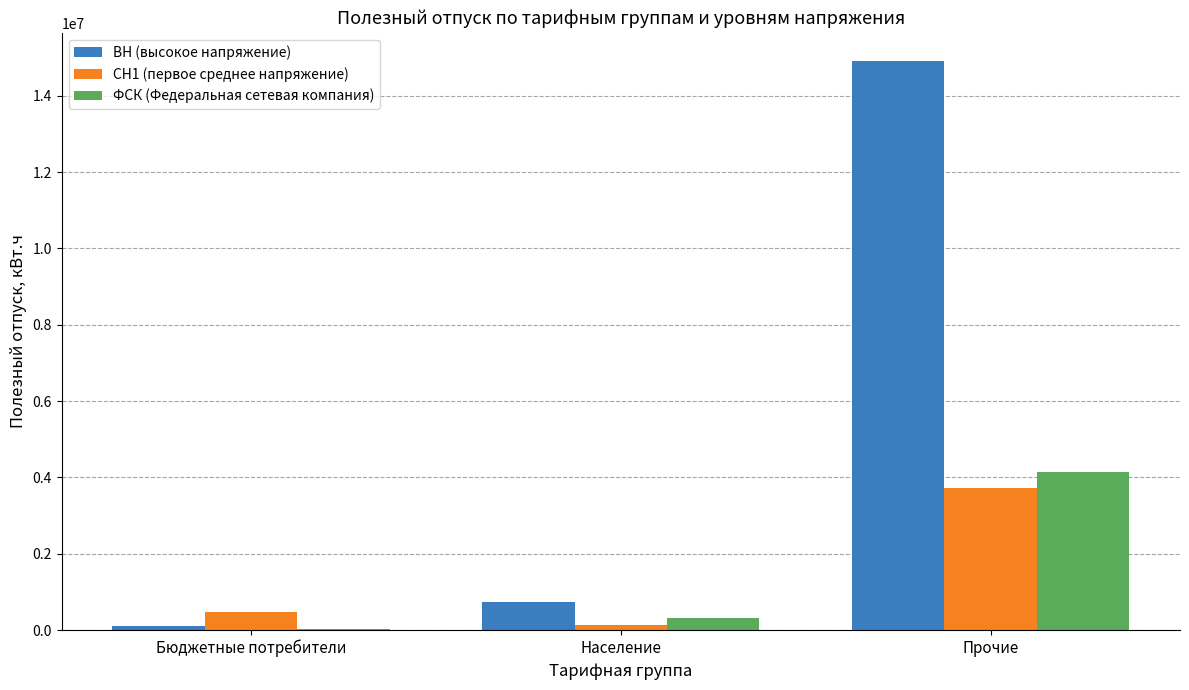

What are all the series names shown in the legend?

ВН (высокое напряжение), СН1 (первое среднее напряжение), ФСК (Федеральная сетевая компания)